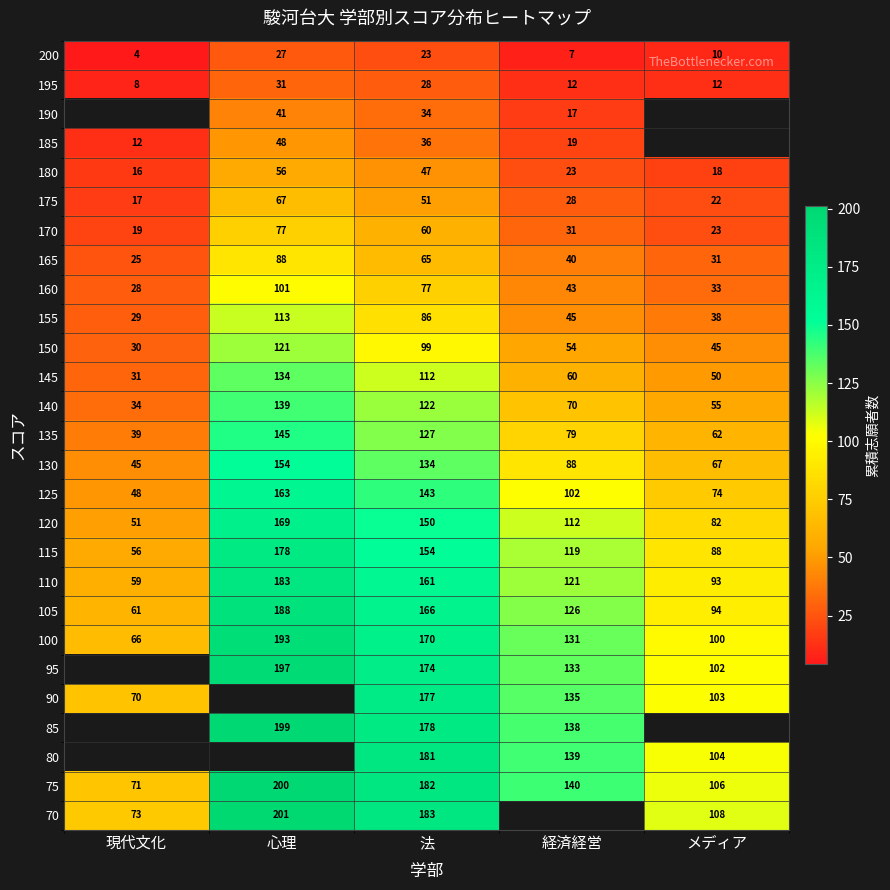

True or false: 85 has a value of 240.2 at 経済経営.

False